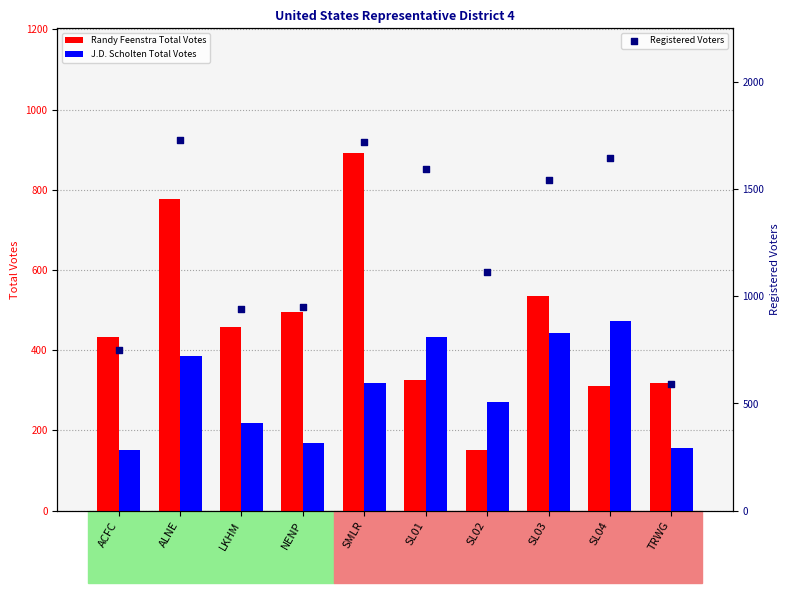

At how many categories does at least one series exceed 999?

6